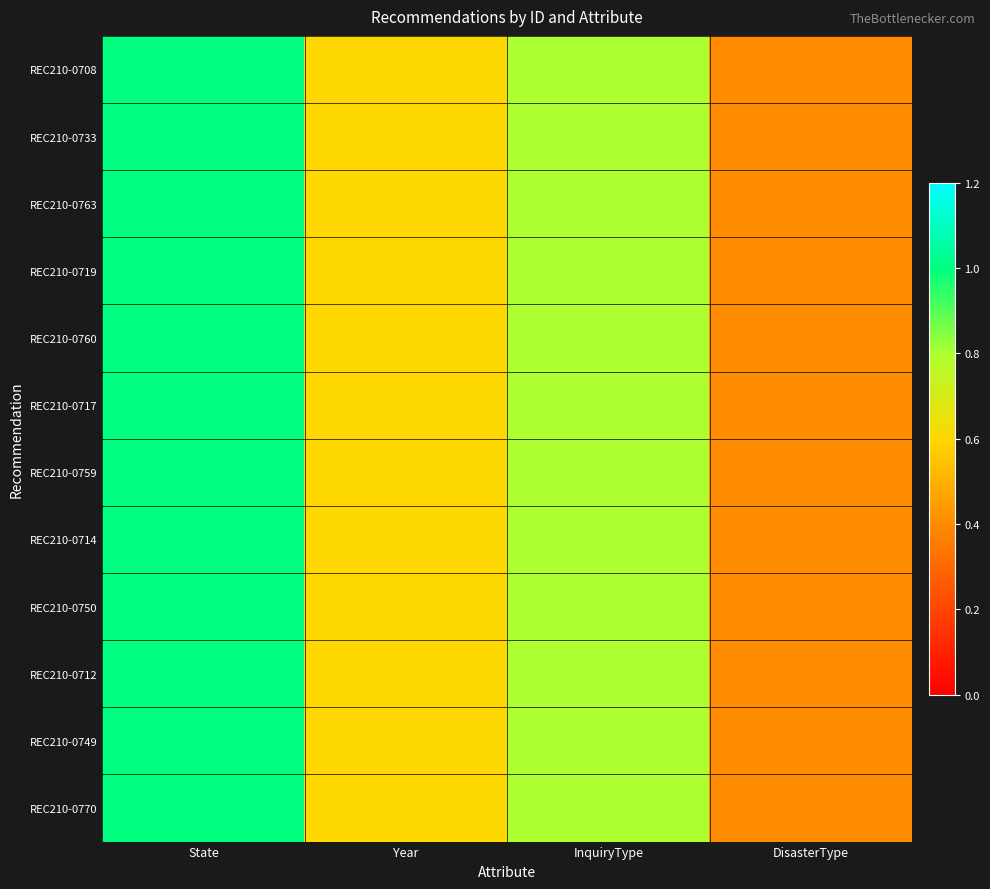

Reading right to left, extract all data points from this chart.

REC210-0708: DisasterType=0.4	InquiryType=0.8	Year=0.6	State=1.0
REC210-0733: DisasterType=0.4	InquiryType=0.8	Year=0.6	State=1.0
REC210-0763: DisasterType=0.4	InquiryType=0.8	Year=0.6	State=1.0
REC210-0719: DisasterType=0.4	InquiryType=0.8	Year=0.6	State=1.0
REC210-0760: DisasterType=0.4	InquiryType=0.8	Year=0.6	State=1.0
REC210-0717: DisasterType=0.4	InquiryType=0.8	Year=0.6	State=1.0
REC210-0759: DisasterType=0.4	InquiryType=0.8	Year=0.6	State=1.0
REC210-0714: DisasterType=0.4	InquiryType=0.8	Year=0.6	State=1.0
REC210-0750: DisasterType=0.4	InquiryType=0.8	Year=0.6	State=1.0
REC210-0712: DisasterType=0.4	InquiryType=0.8	Year=0.6	State=1.0
REC210-0749: DisasterType=0.4	InquiryType=0.8	Year=0.6	State=1.0
REC210-0770: DisasterType=0.4	InquiryType=0.8	Year=0.6	State=1.0